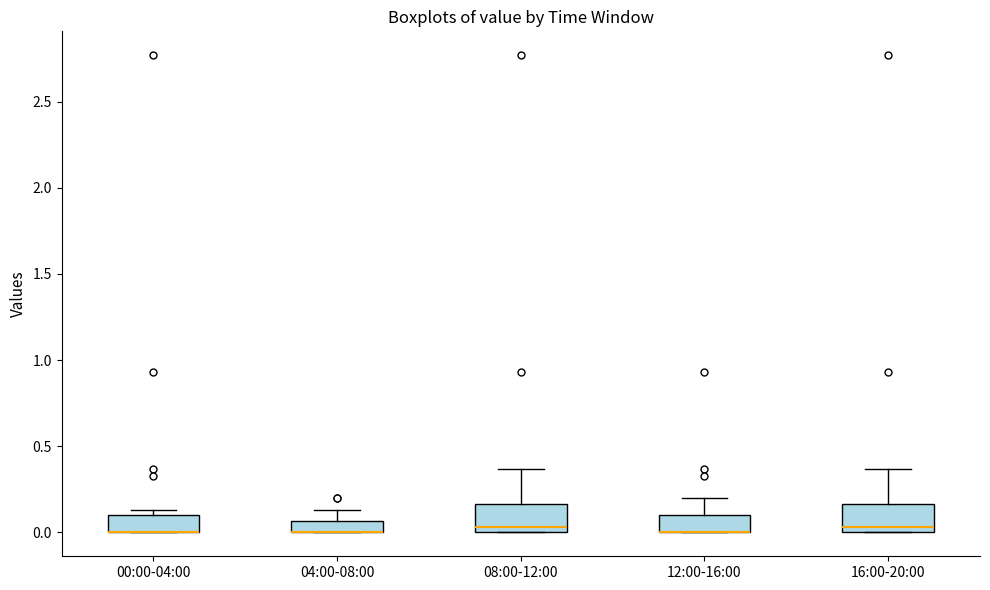

Where is the upper edge of the box for 12:00-16:00 on the y-axis? The values are not printed on the chart, so give them approximately, as read against the axis.

0.10